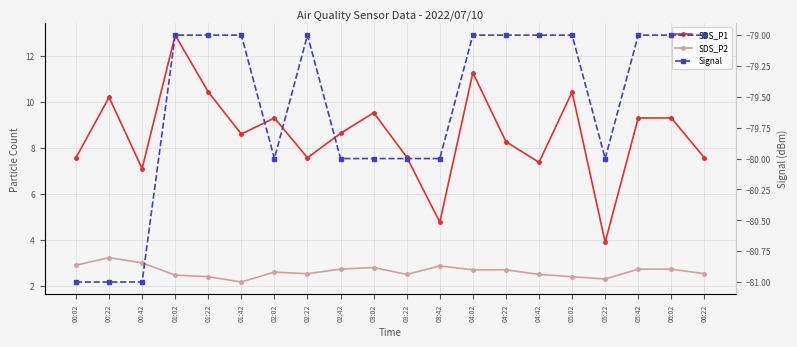

What is the difference between the maximum and minimum values in the SDS_P1 series?

9.0